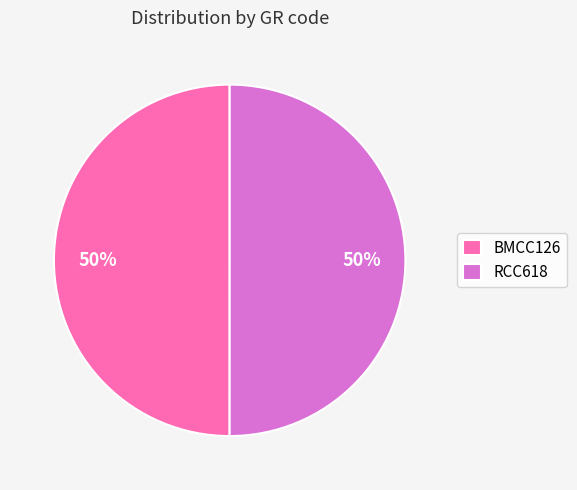

To the nearest percent, what portion does RCC618 represent?

50%